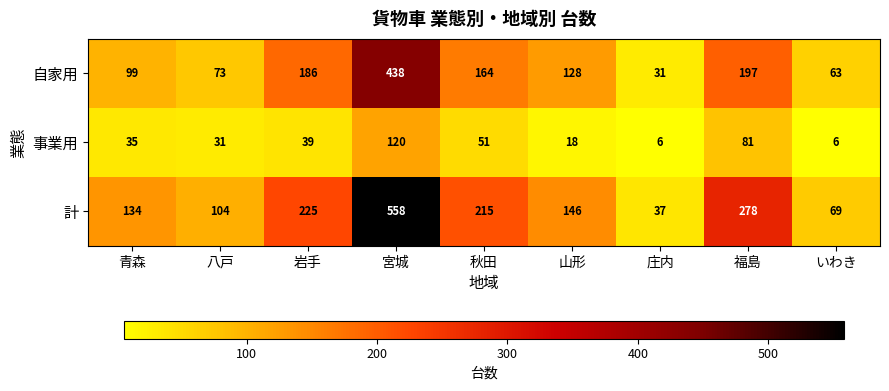

What is the smallest value displayed?

6